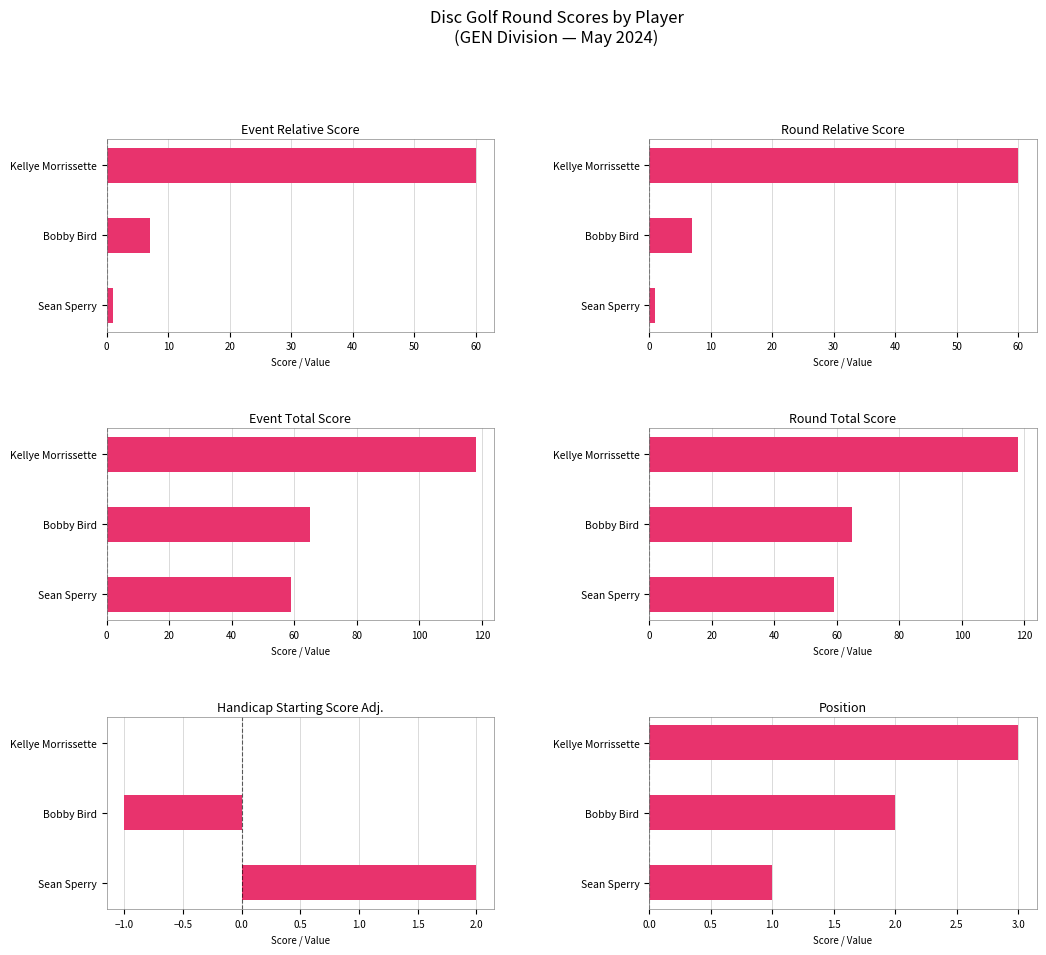

How many bars are there in each group?

6